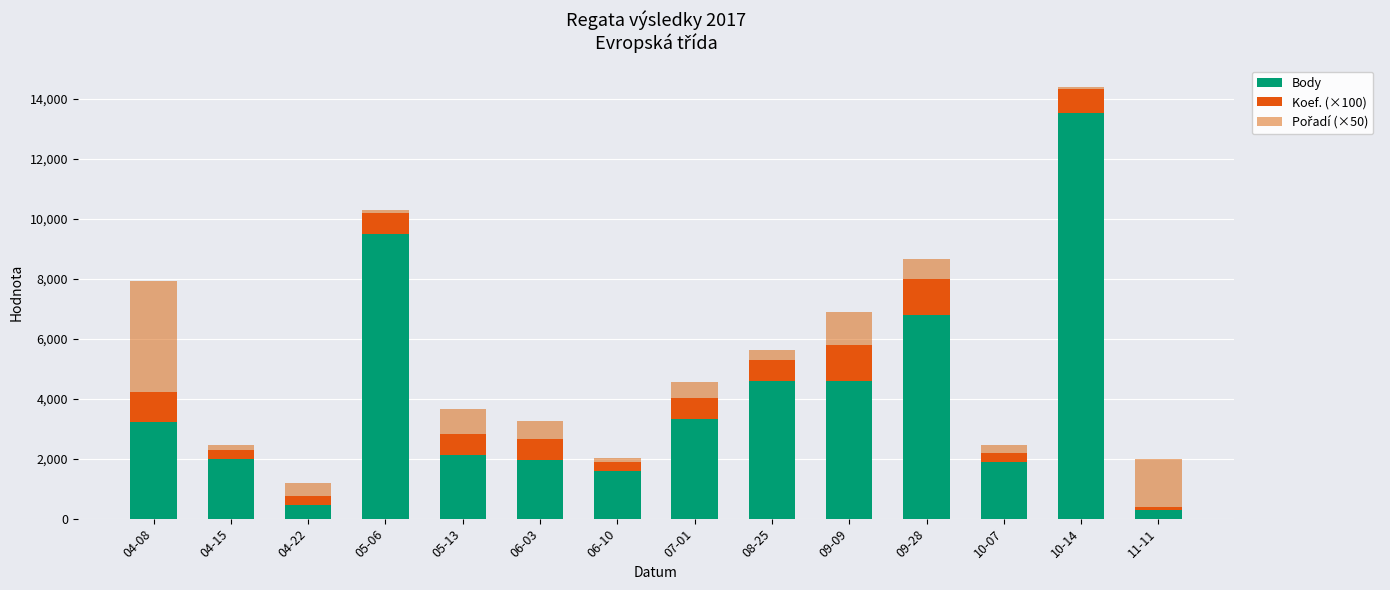

Does the chart contain stacked bars?

Yes